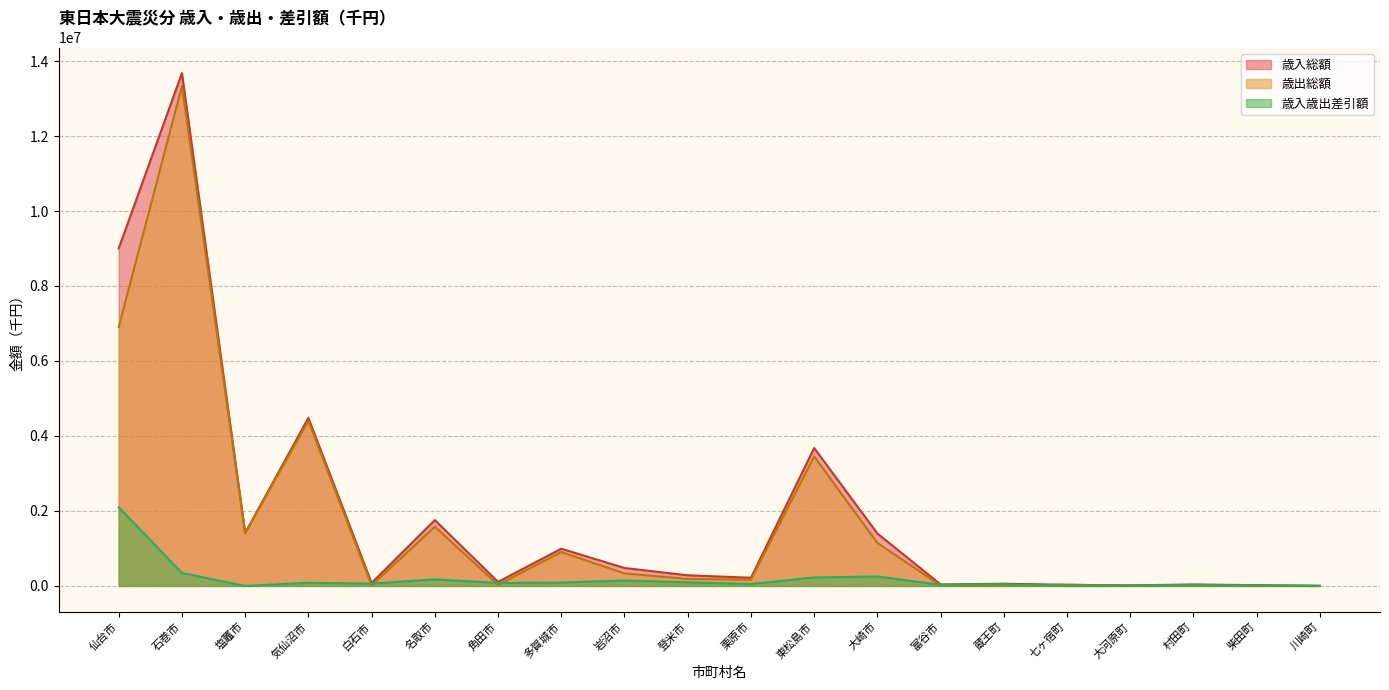

What position from the right is 大崎市?

8